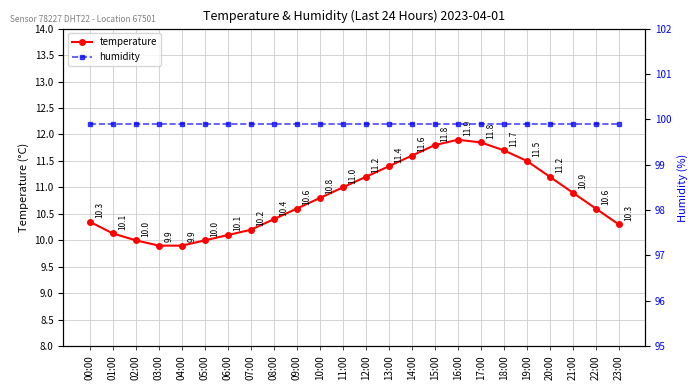

Which category has the highest value across all series?

00:00